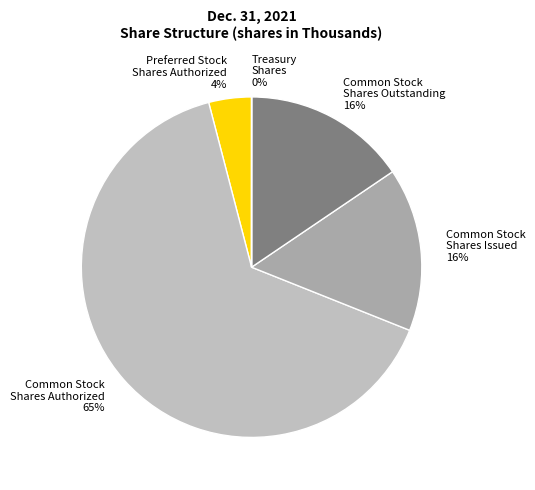

Approximately how many times larger is the value at Common Stock Shares Outstanding compared to Common Stock Shares Issued?

1.0